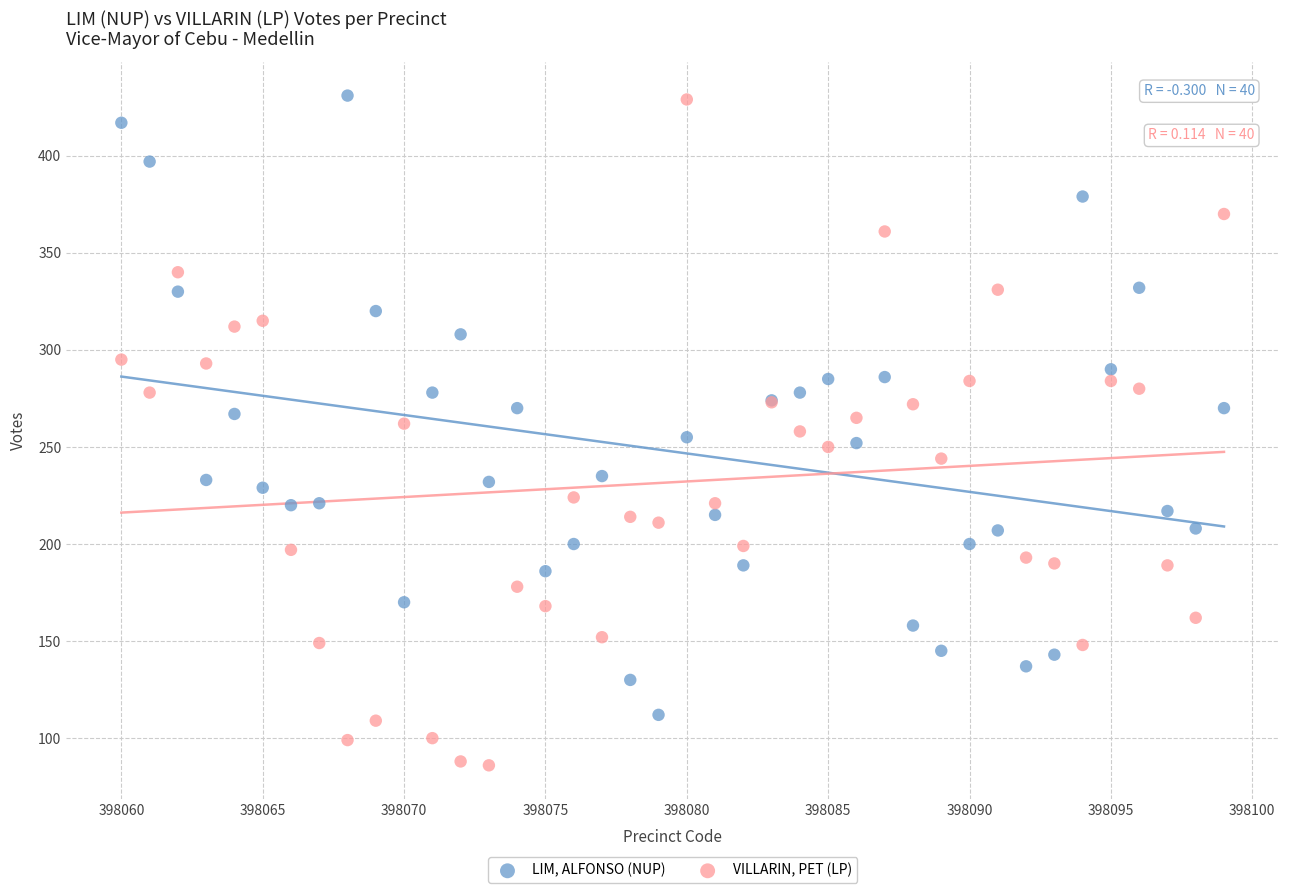

Which series reaches the minimum Y coordinate?

VILLARIN, PET (LP)